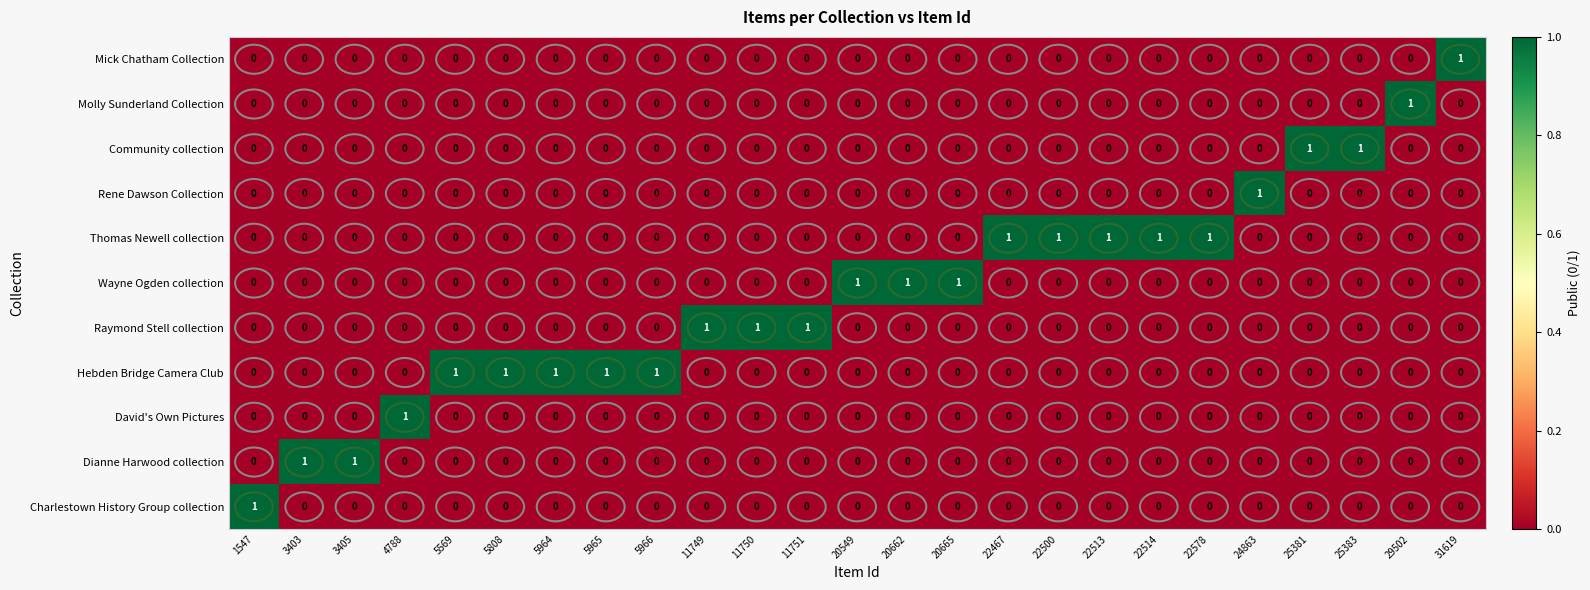

The value of Wayne Ogden collection at 25381 is 1. True or false?

False